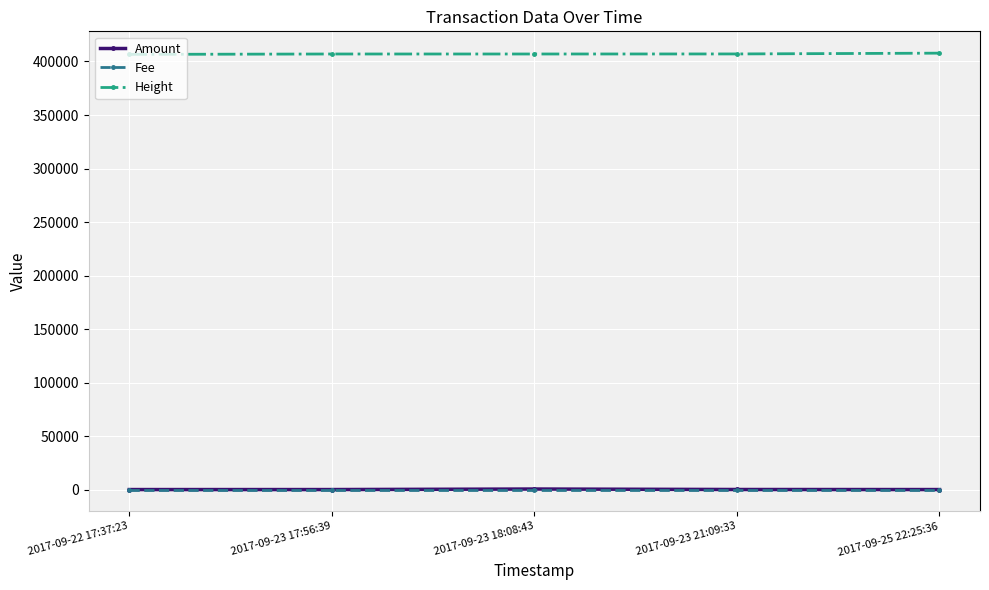

What is the total value across all series at 2017-09-23 21:09:33?

407114